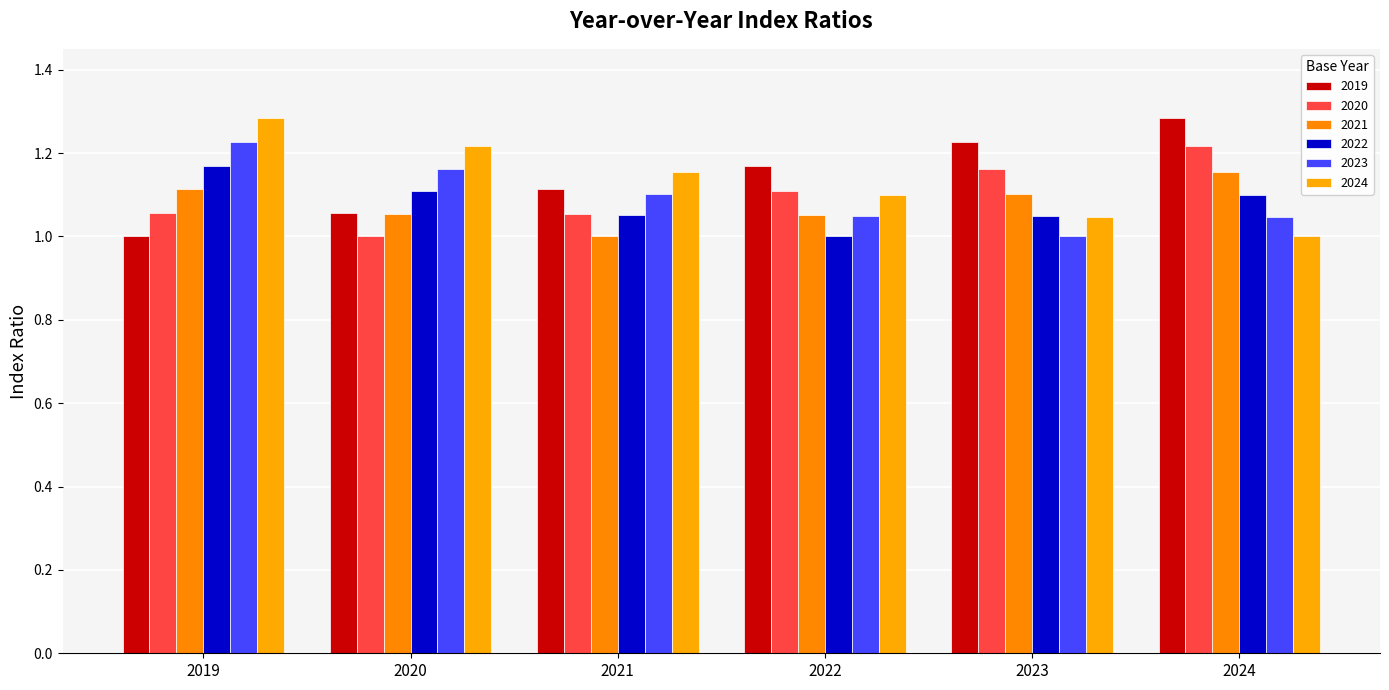

What is the difference between the 2020 values at 2022 and 2021?

0.1